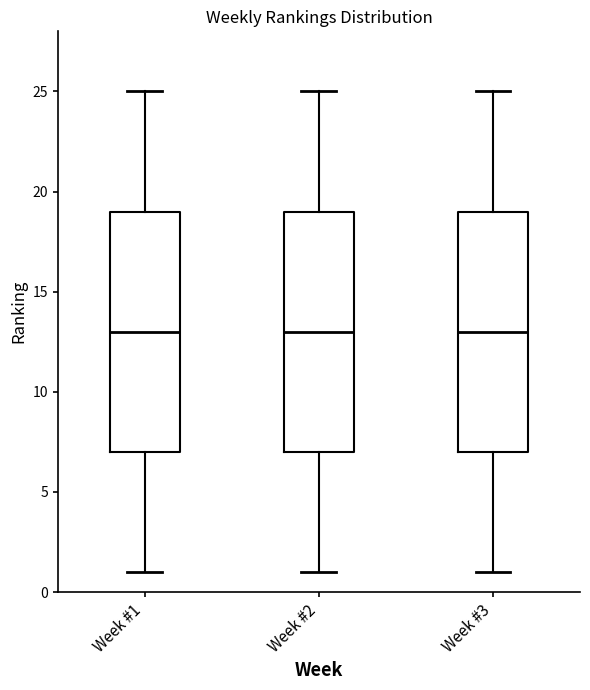

Reading left to right, read every box against the y-axis: the position of its median line, the range the box covers, and the ends of its whiskers. The values are not printed on the chart, so give them approximately, as read against the axis.

Week #1: median 13, box 7 to 19, whiskers 1 to 25
Week #2: median 13, box 7 to 19, whiskers 1 to 25
Week #3: median 13, box 7 to 19, whiskers 1 to 25